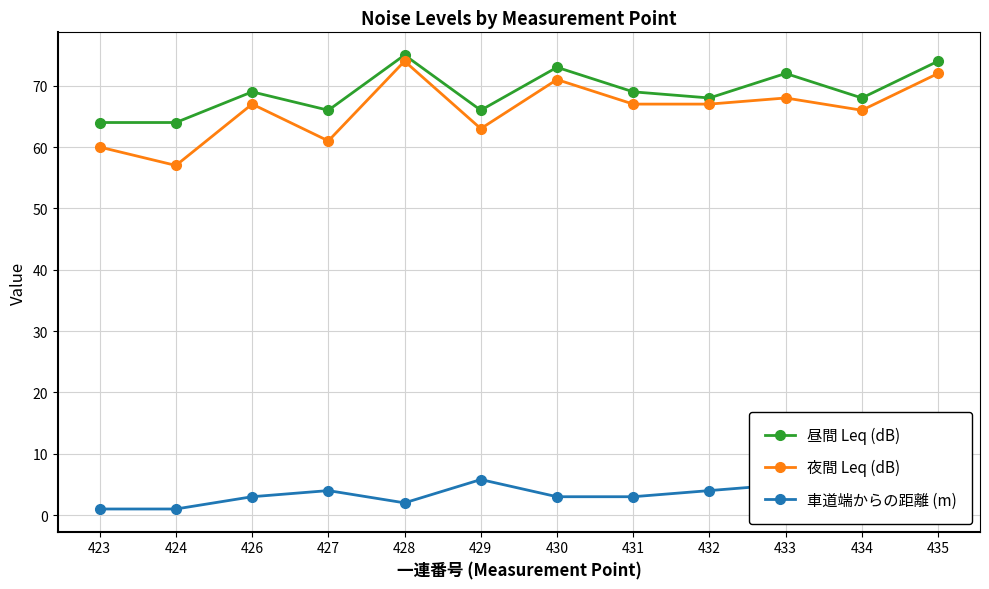

Rank the series by their maximum value, from highest to lowest.

昼間 Leq (dB), 夜間 Leq (dB), 車道端からの距離 (m)